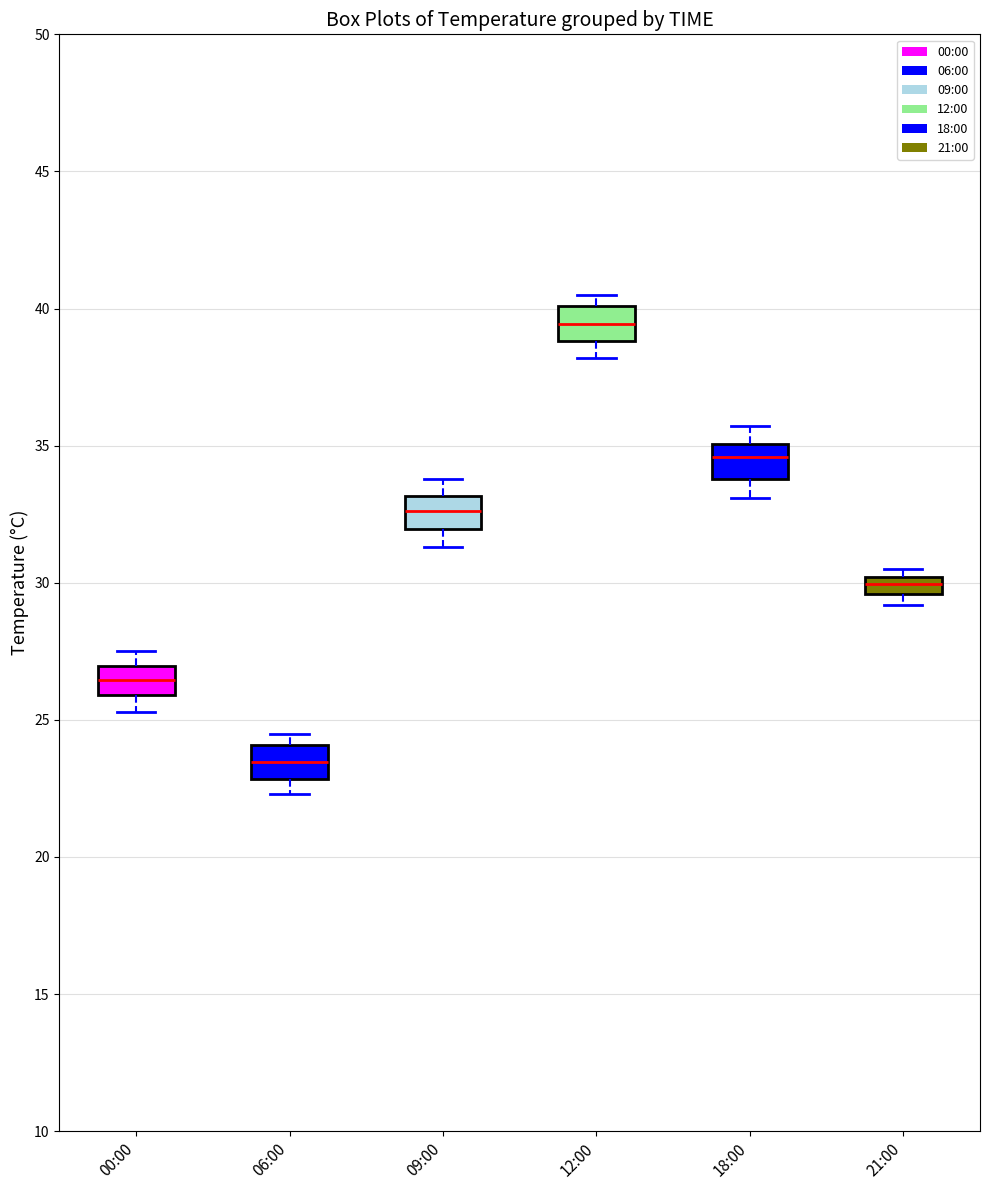

Where does the lower whisker of the box for 06:00 end on the y-axis? The values are not printed on the chart, so give them approximately, as read against the axis.

22.5